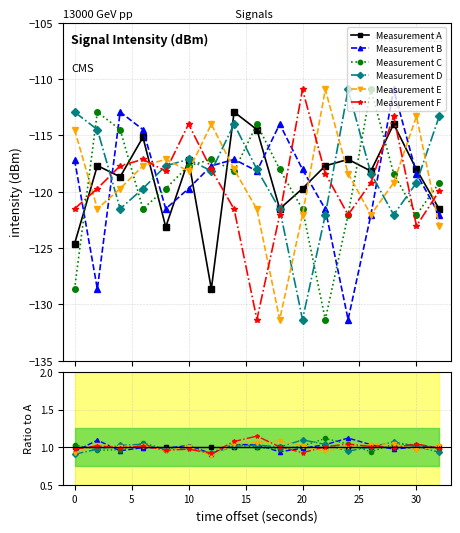

Is the value of Measurement C at 14 greater than the value of Measurement E at 30?

No